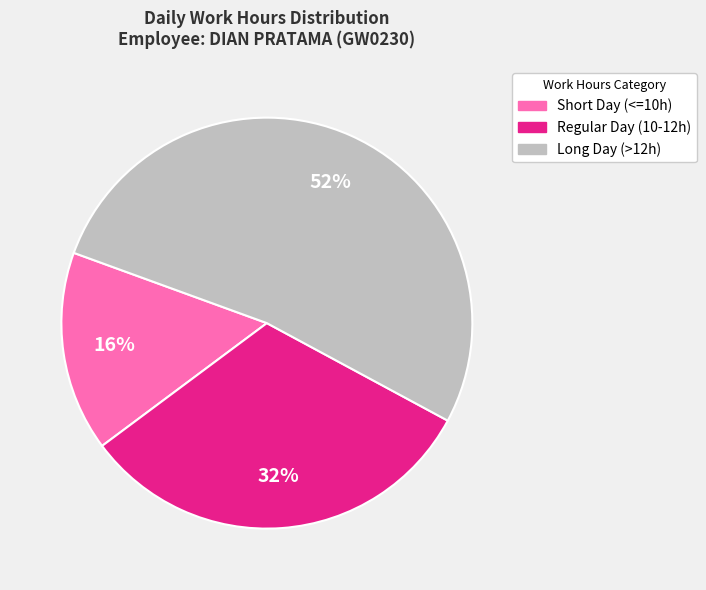

Is there a majority slice in this chart?

Yes